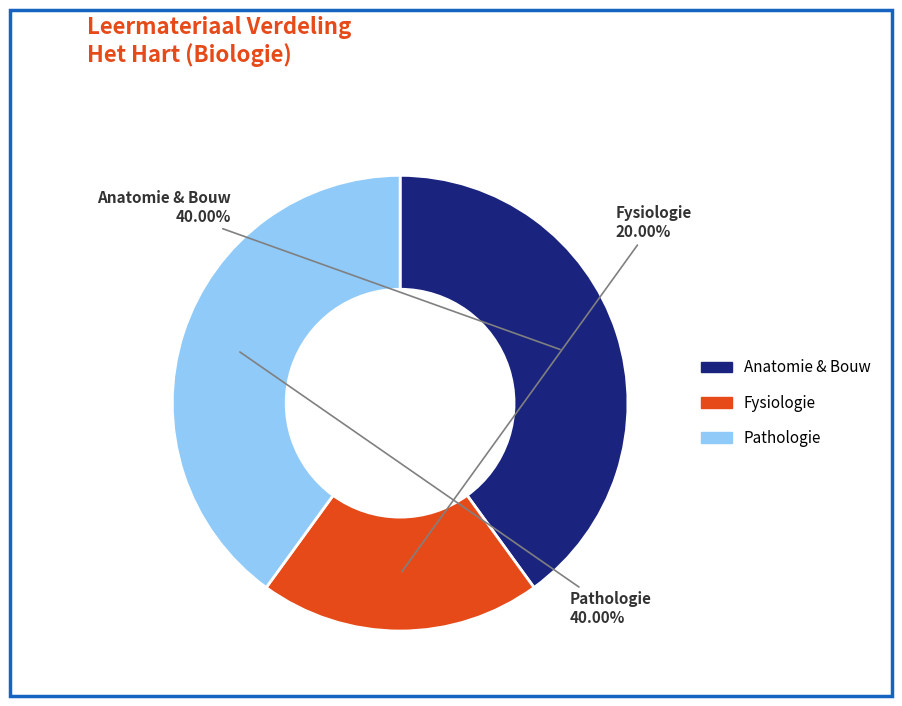

Is there a majority slice in this chart?

No